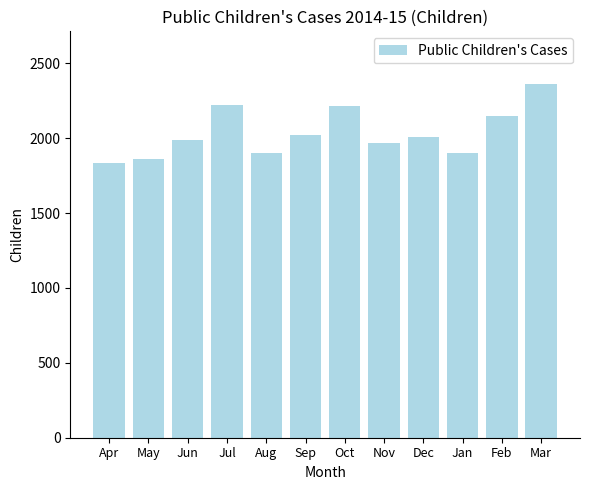

What is the value of the 10th bar from the left?

1900